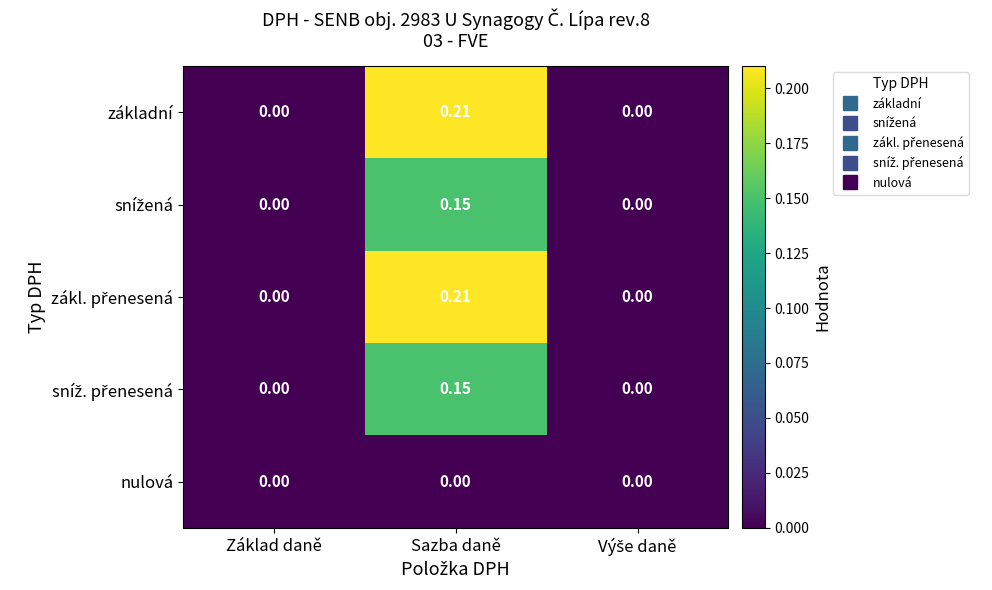

At which category is the sum across all series the highest?

Sazba daně